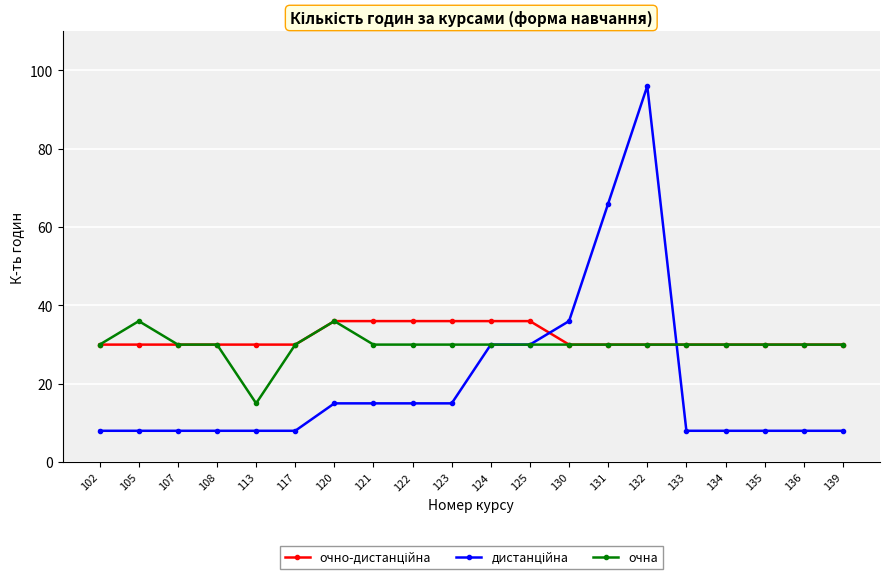

What is the value of the очна point at the 4th from the left?

30